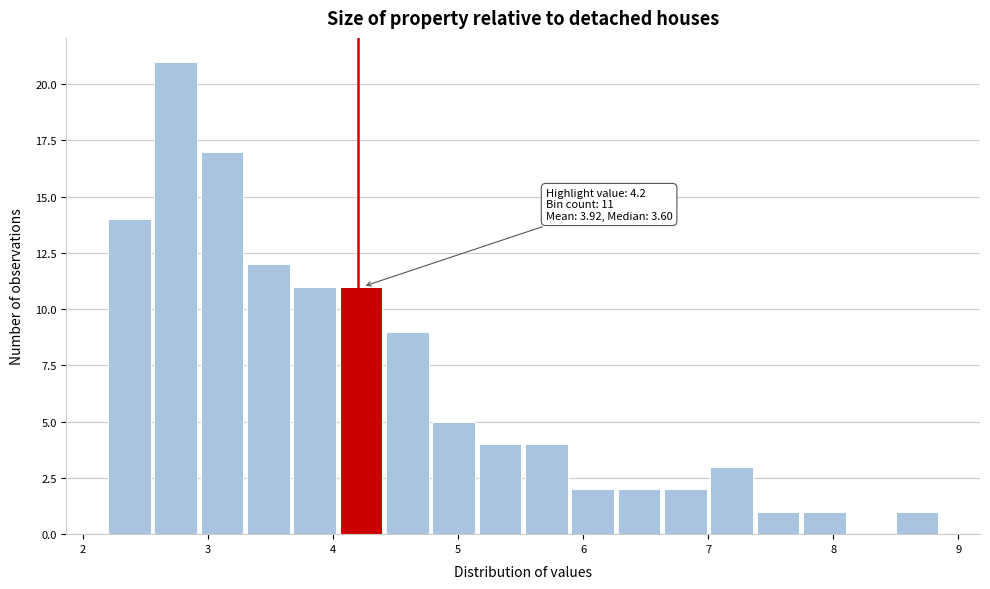

Around what value on the x-axis is the tallest bar? Give the approximate position of its centre, as read against the axis.

2.7